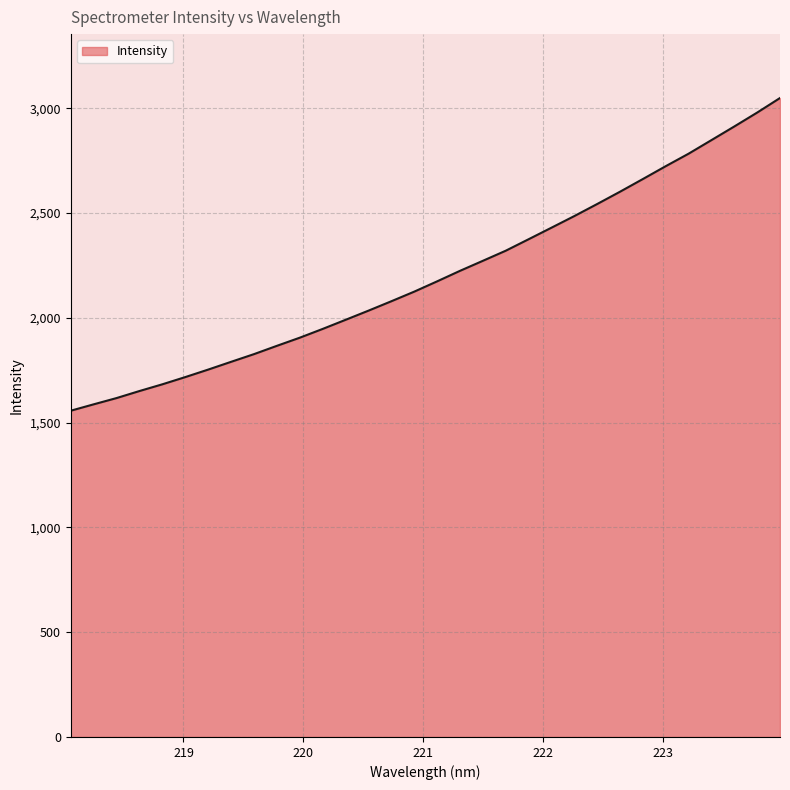

What is the maximum value shown in the chart?

3049.3